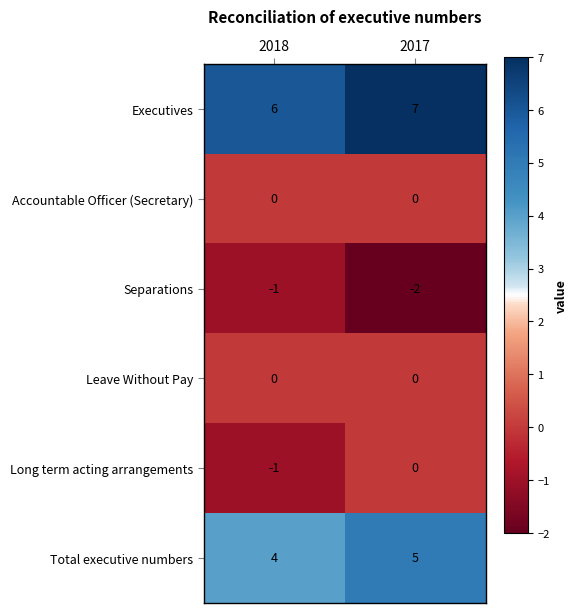

What is the sum of all Executives values?

13